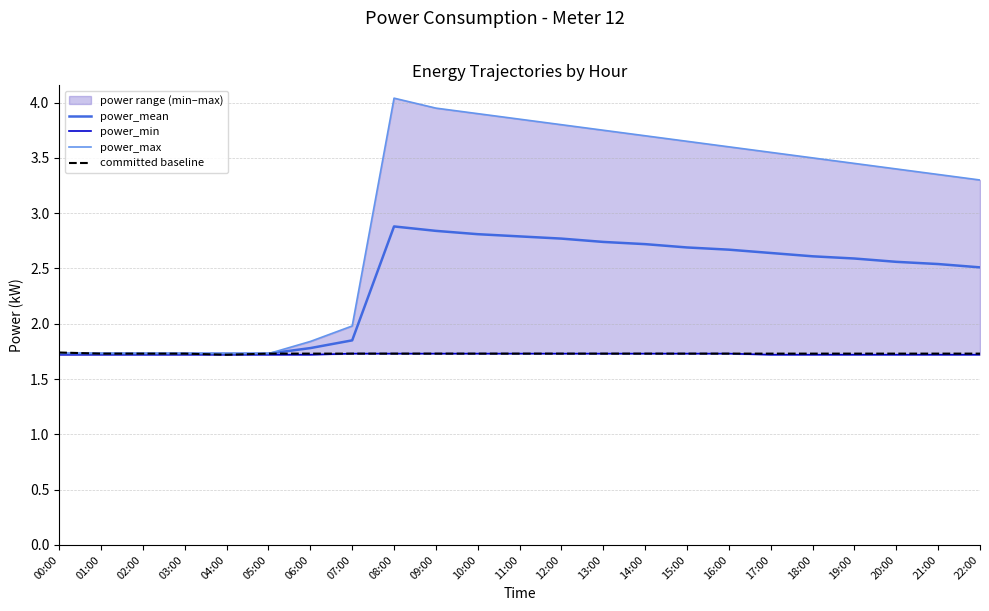

Which series has the largest total across all categories?

power_max